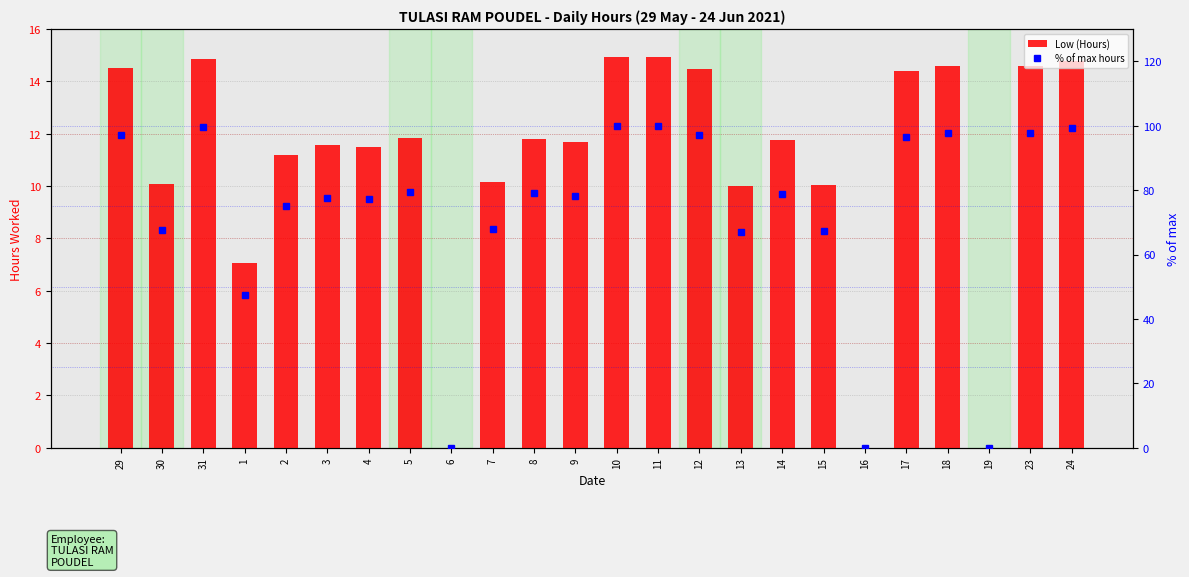

Is the value of Low (Hours) at 1 greater than the value of % of max hours at 10?

No